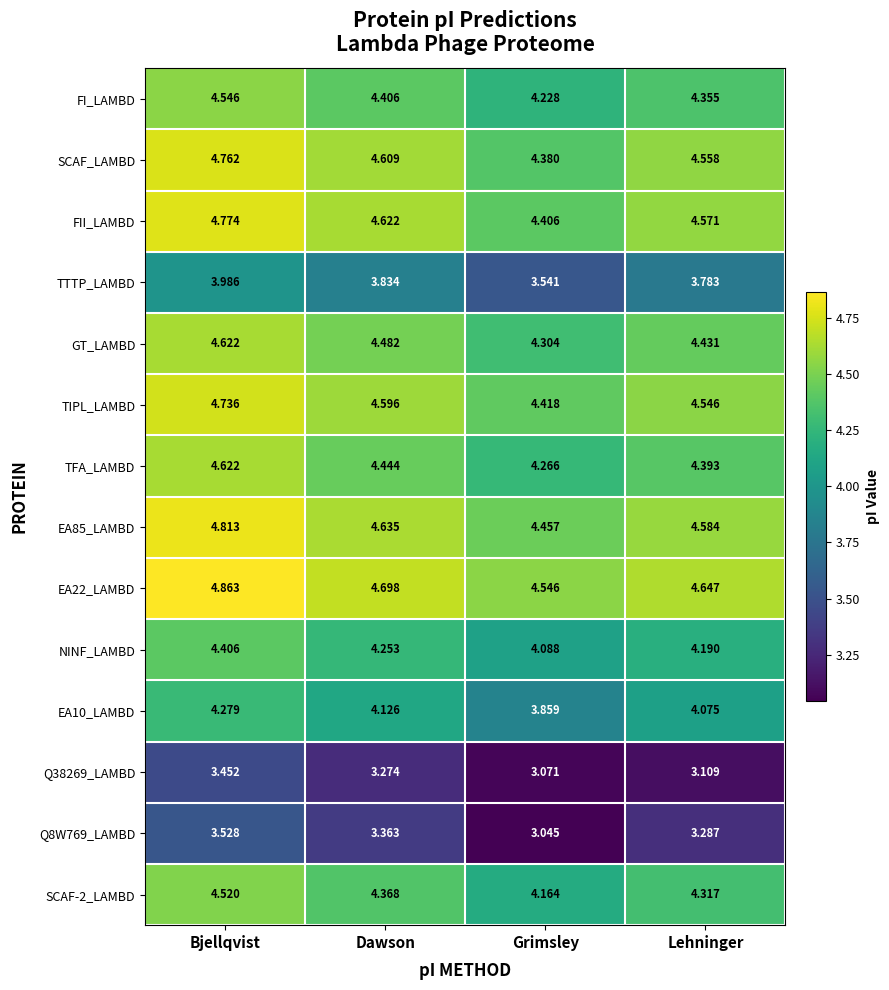

Which label corresponds to the smallest value in the chart?

Grimsley